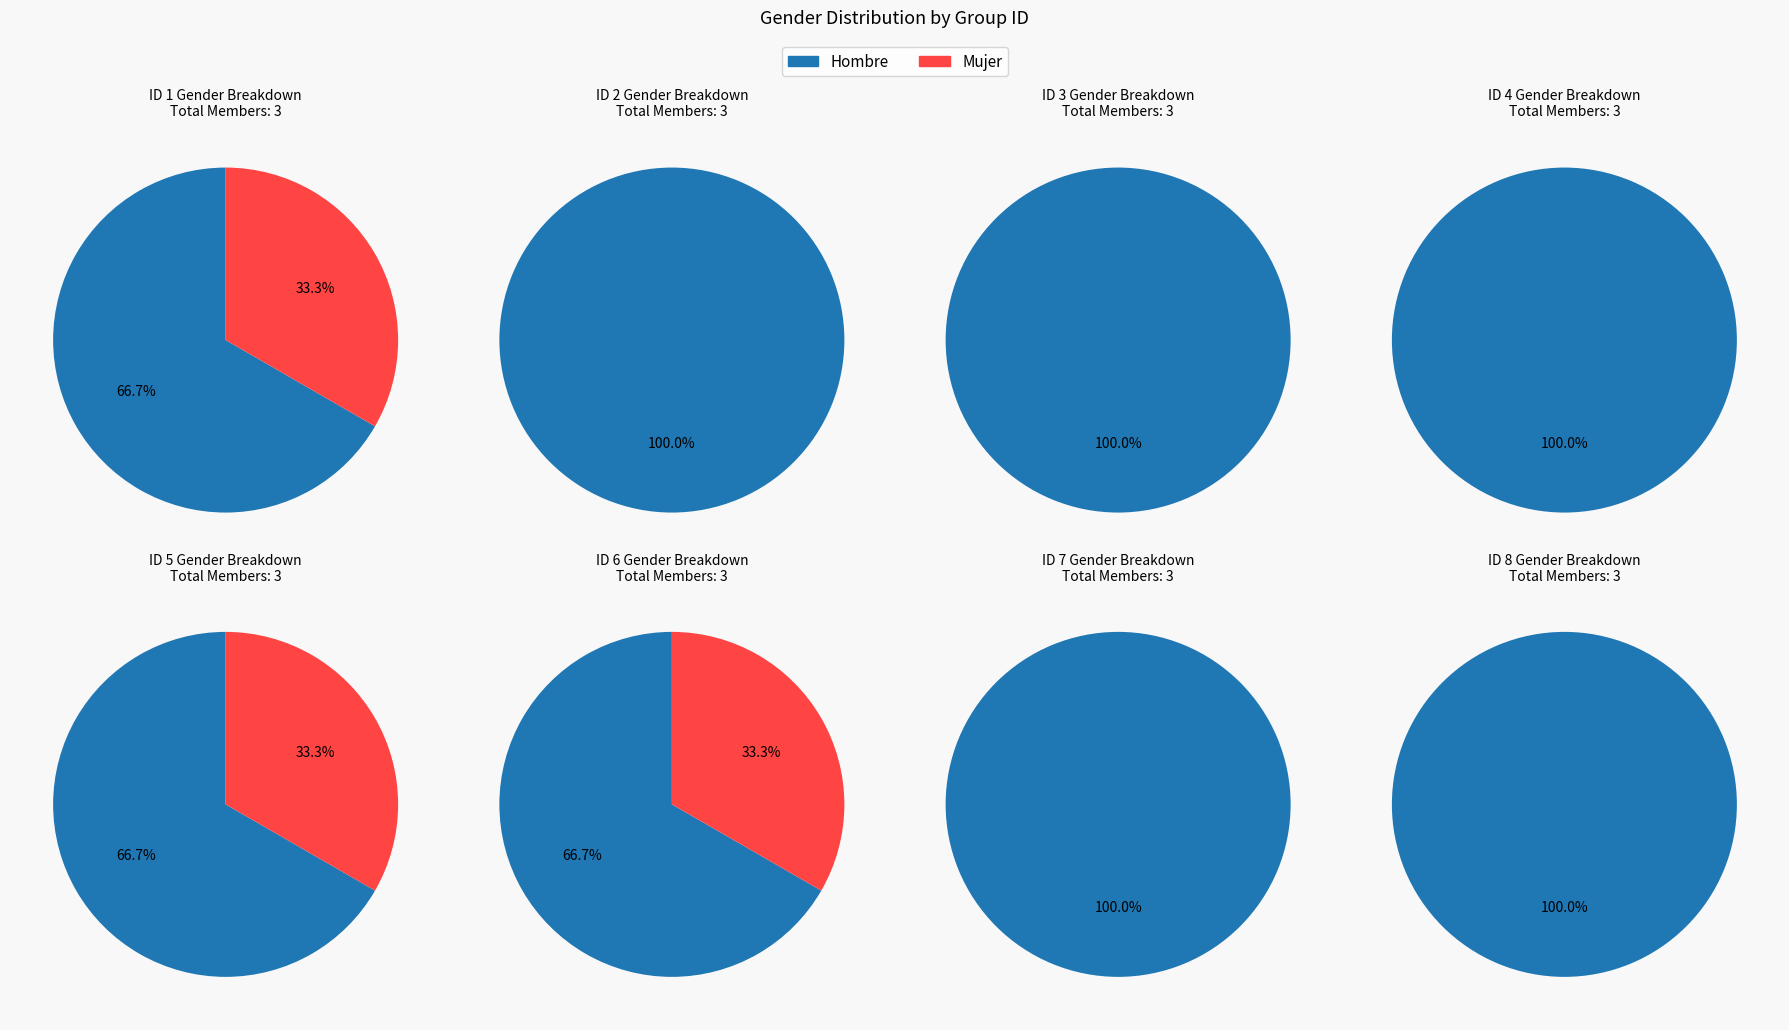

Which series has the widest spread of values?

Mujer